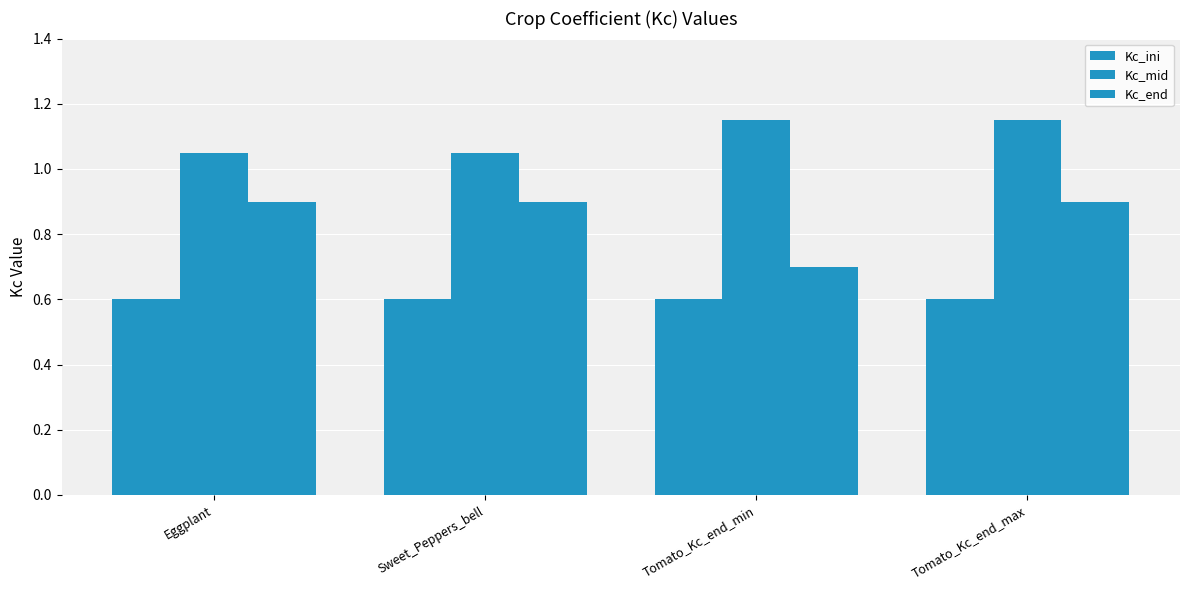

List the labels in order of Kc_end value, largest first.

Eggplant, Sweet_Peppers_bell, Tomato_Kc_end_max, Tomato_Kc_end_min